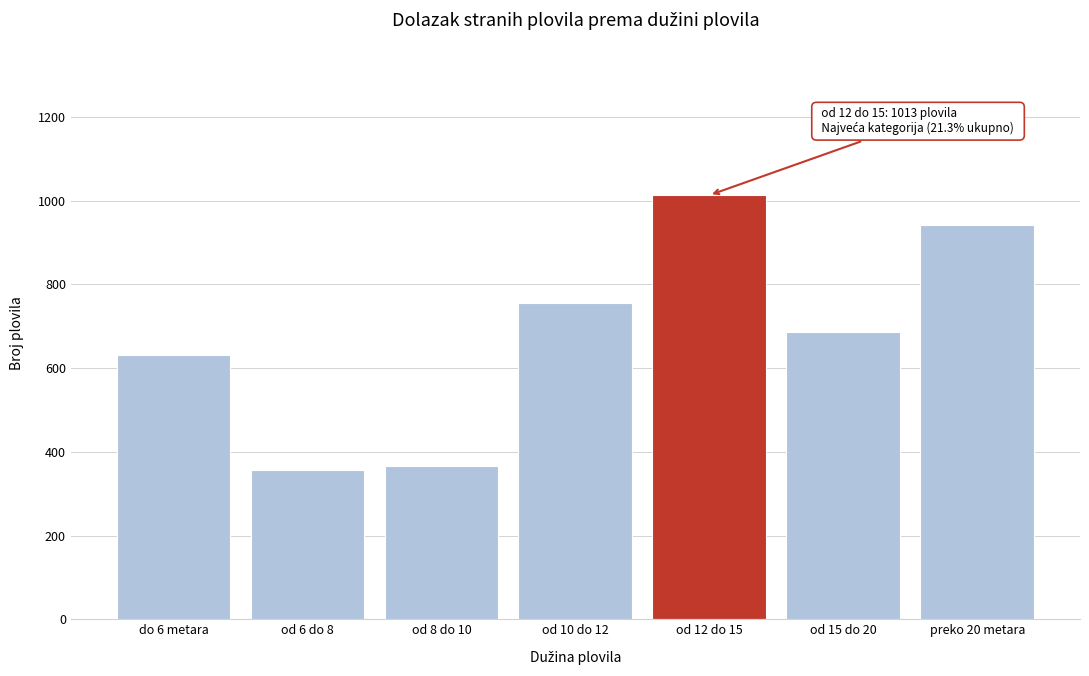

Reading right to left, transcribe all the data shown in this chart.

preko 20 metara=941	od 15 do 20=687	od 12 do 15=1013	od 10 do 12=756	od 8 do 10=367	od 6 do 8=357	do 6 metara=631